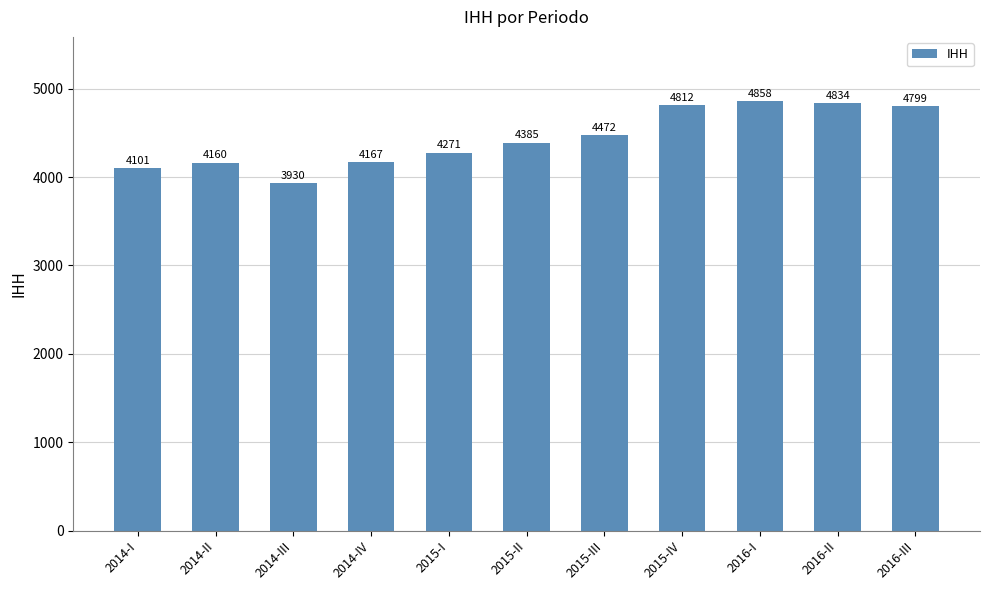

How many series are shown in this chart?

1